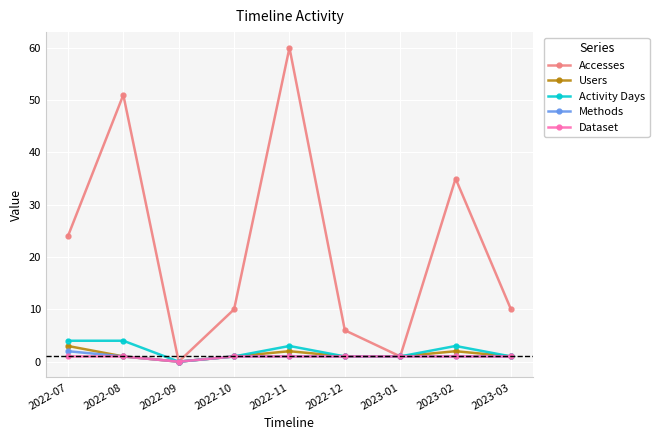

Reading left to right, list all the values displayed in this chart.

Accesses: 2022-07=24	2022-08=51	2022-09=0	2022-10=10	2022-11=60	2022-12=6	2023-01=1	2023-02=35	2023-03=10
Users: 2022-07=3	2022-08=1	2022-09=0	2022-10=1	2022-11=2	2022-12=1	2023-01=1	2023-02=2	2023-03=1
Activity Days: 2022-07=4	2022-08=4	2022-09=0	2022-10=1	2022-11=3	2022-12=1	2023-01=1	2023-02=3	2023-03=1
Methods: 2022-07=2	2022-08=1	2022-09=0	2022-10=1	2022-11=1	2022-12=1	2023-01=1	2023-02=1	2023-03=1
Dataset: 2022-07=1	2022-08=1	2022-09=0	2022-10=1	2022-11=1	2022-12=1	2023-01=1	2023-02=1	2023-03=1